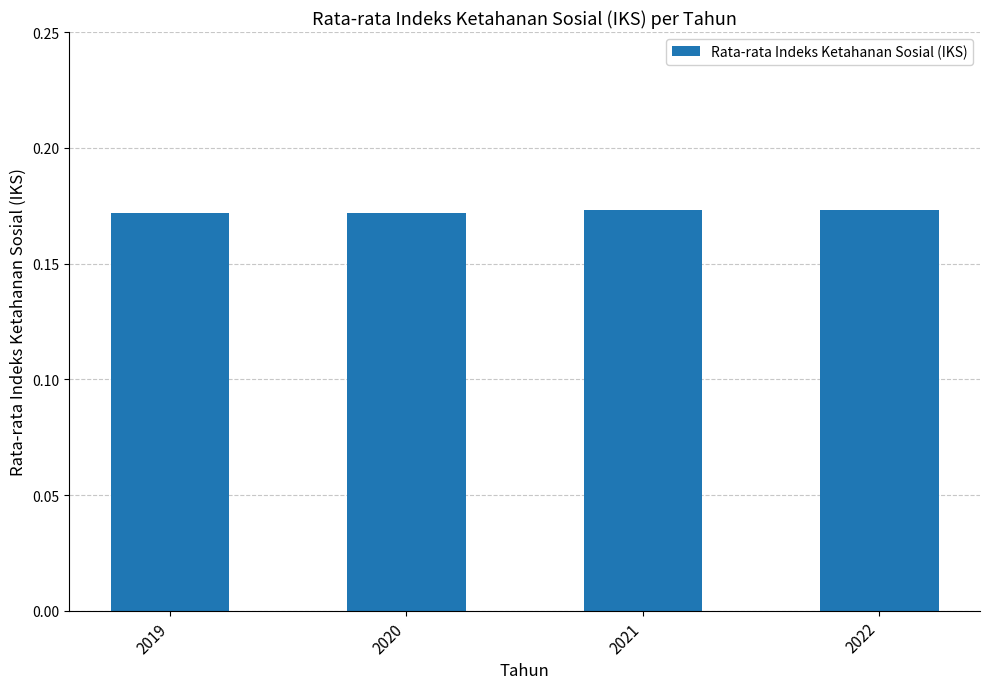

What is the sum of all values?

0.7